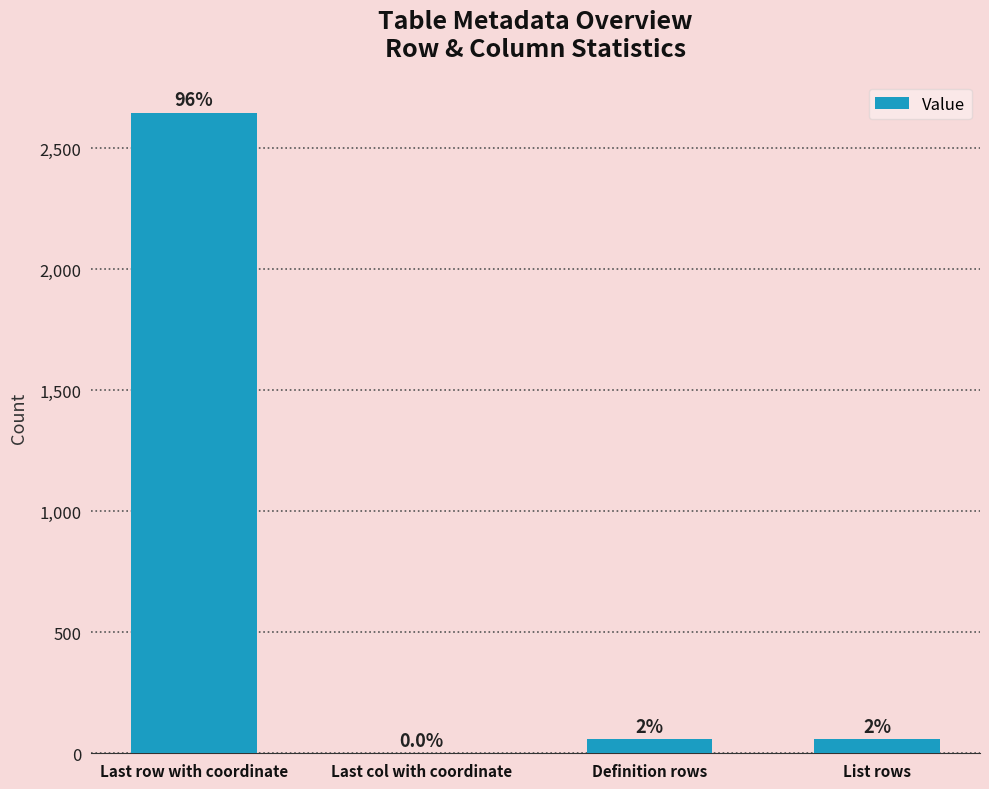

What is the label of the 3rd bar from the right?

Last col with coordinate